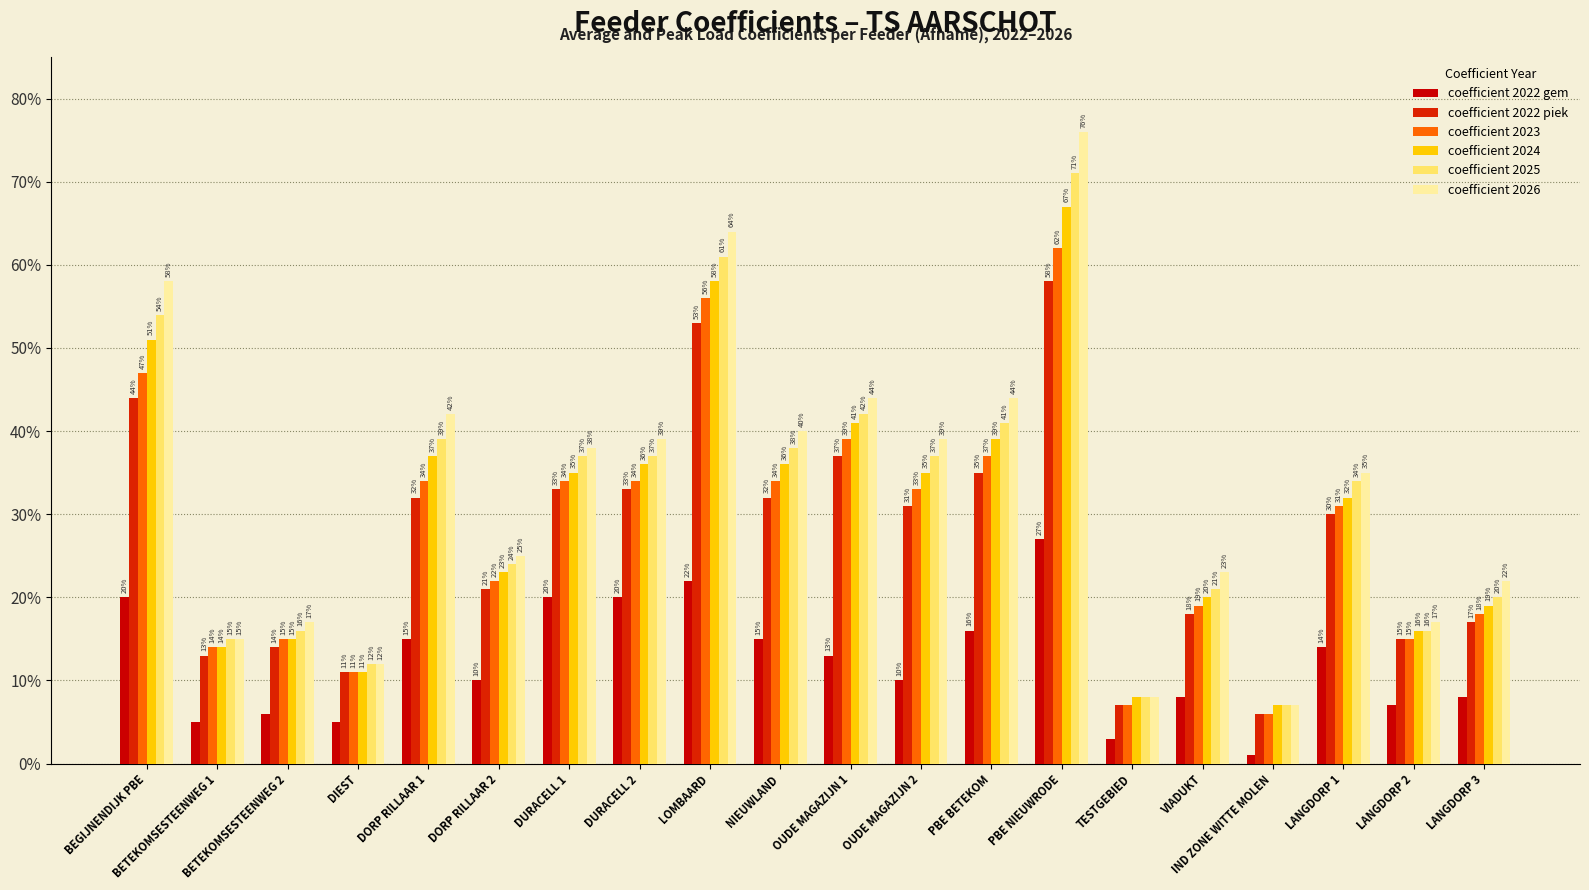

True or false: coefficient 2026 has a value of 0.4 at DORP RILLAAR 2.

False